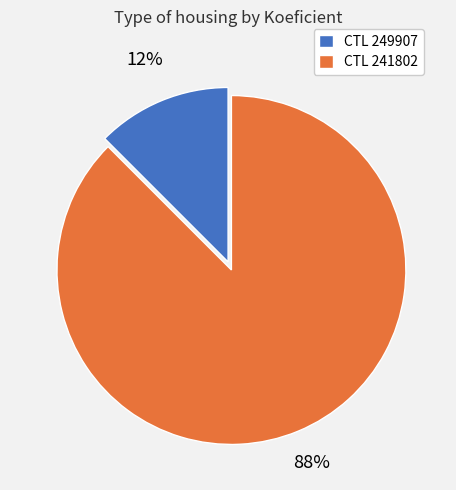

What is the largest slice in the pie chart?

CTL 241802